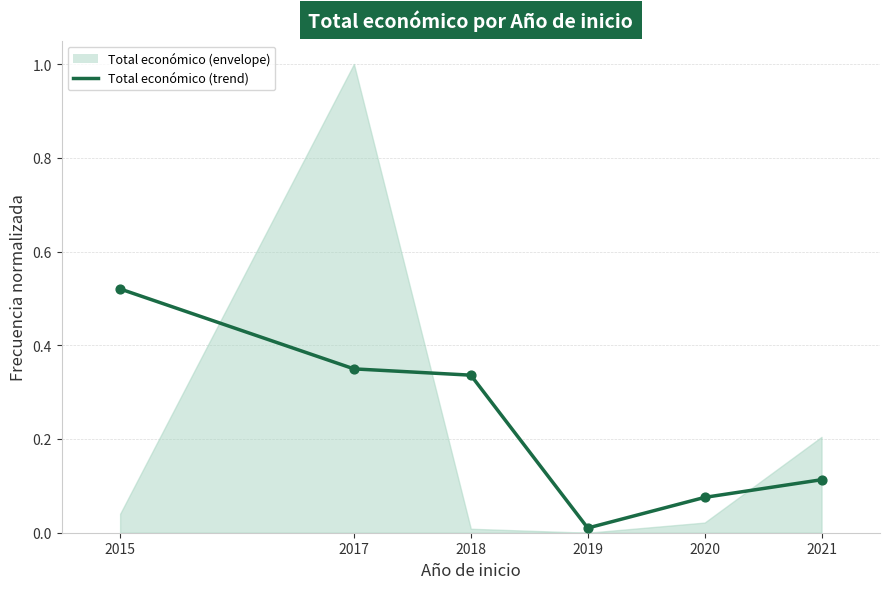

Between 2017 and 2018, which is larger?

2017